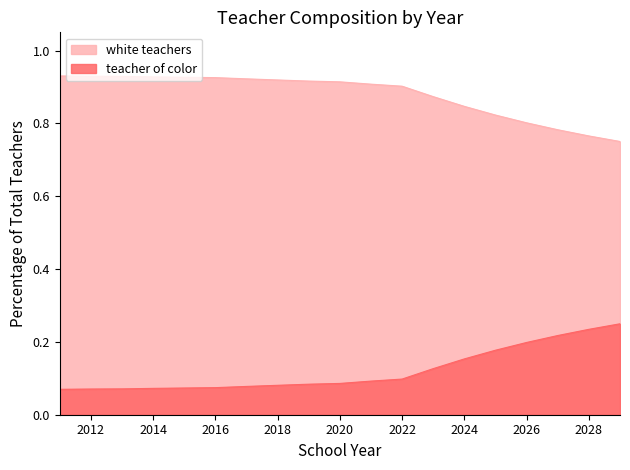

Is it true that perc_of_total_toc equals 0.1 at 2020?

True